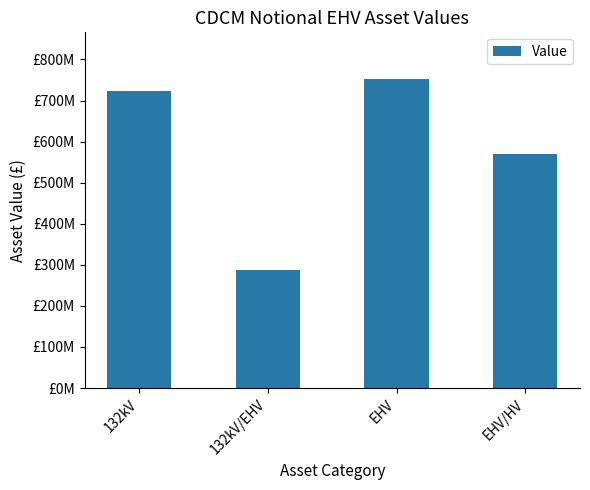

Reading left to right, list all the values displayed in this chart.

724068830.0	286409322.6	753102628.0	569822744.8